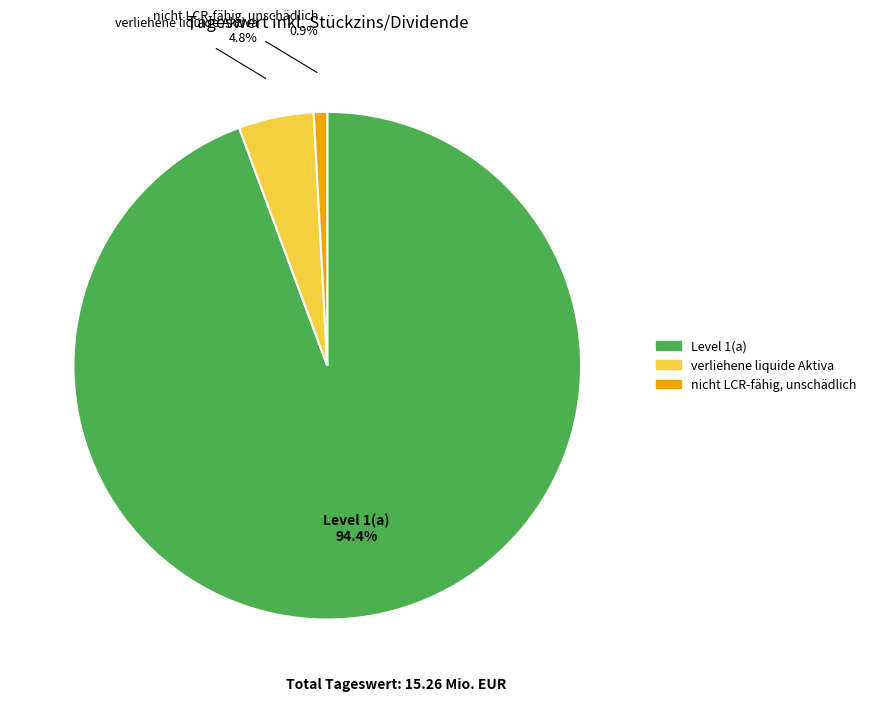

Combined, what portion of the pie is verliehene liquide Aktiva and Level 1(a)?

99.1%